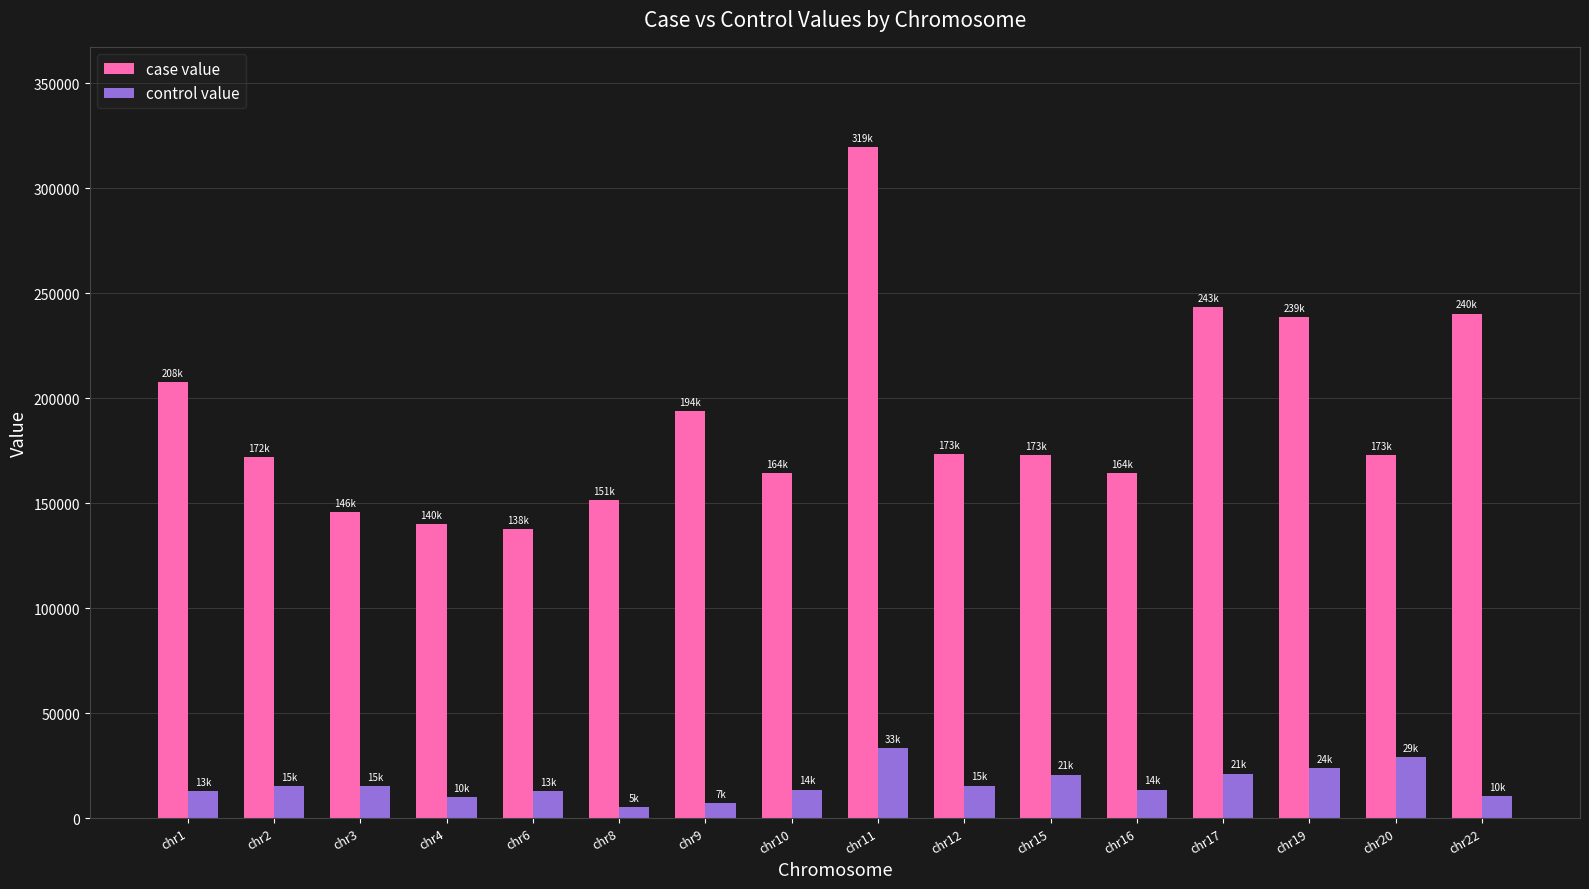

At chr11, list the series in order from smallest to largest.

control value, case value